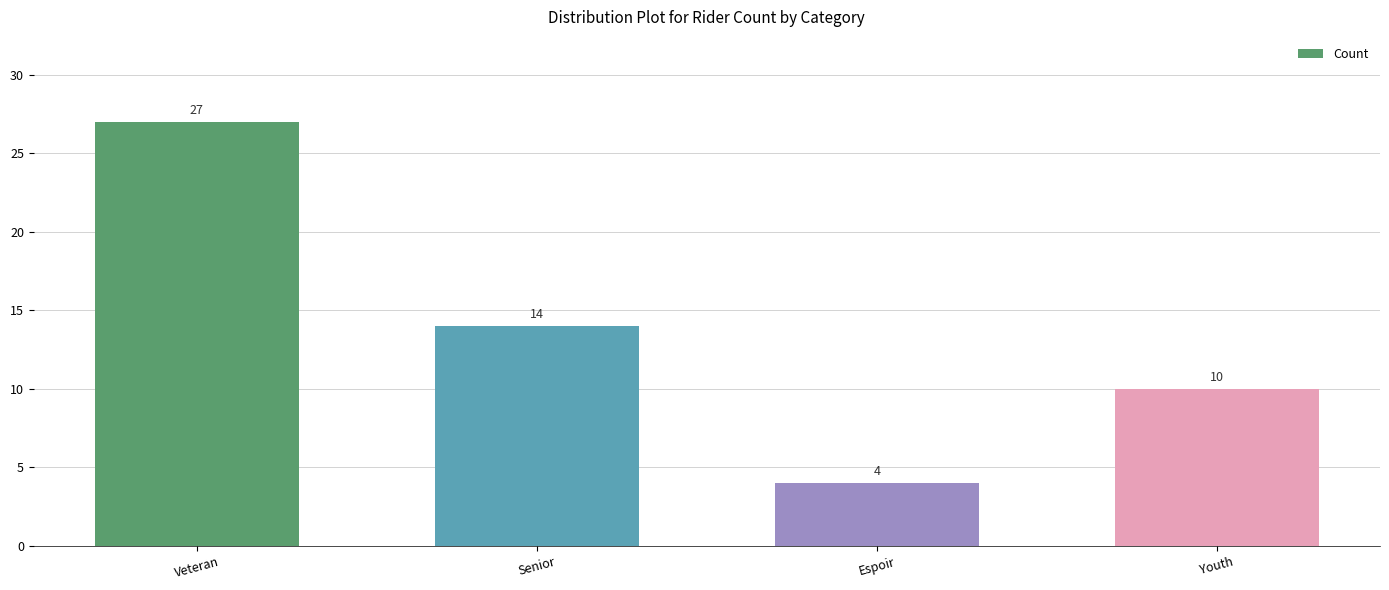

The value at Youth is 17. True or false?

False